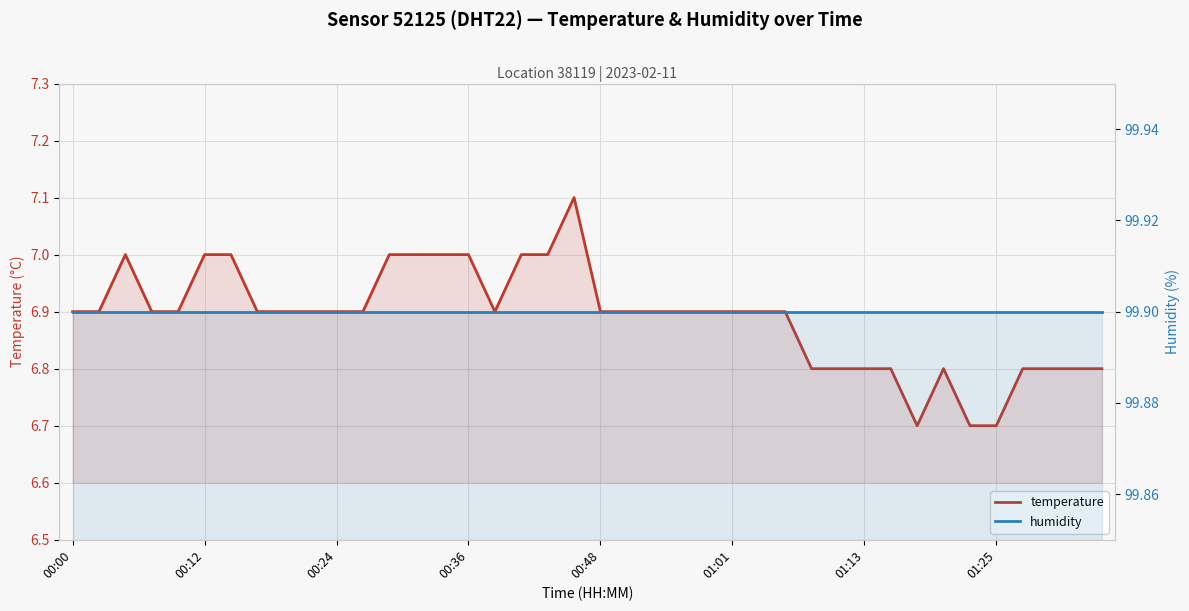

Reading left to right, transcribe all the data shown in this chart.

temperature: 6.9	6.9	7.0	6.9	6.9	7.0	7.0	6.9	6.9	6.9	6.9	6.9	7.0	7.0	7.0	7.0	6.9	7.0	7.0	7.1	6.9	6.9	6.9	6.9	6.9	6.9	6.9	6.9	6.8	6.8	6.8	6.8	6.7	6.8	6.7	6.7	6.8	6.8	6.8	6.8
humidity: 99.9	99.9	99.9	99.9	99.9	99.9	99.9	99.9	99.9	99.9	99.9	99.9	99.9	99.9	99.9	99.9	99.9	99.9	99.9	99.9	99.9	99.9	99.9	99.9	99.9	99.9	99.9	99.9	99.9	99.9	99.9	99.9	99.9	99.9	99.9	99.9	99.9	99.9	99.9	99.9